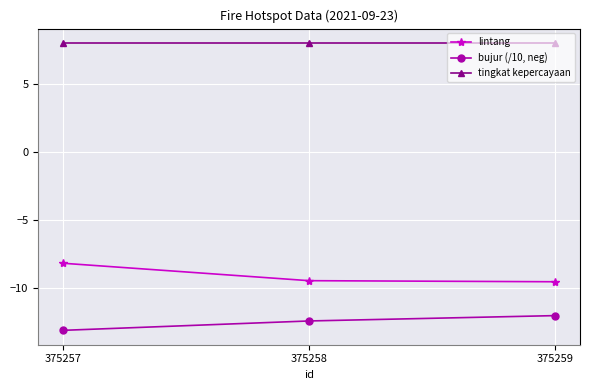

What is the minimum value for bujur (/10, neg)?

-13.1